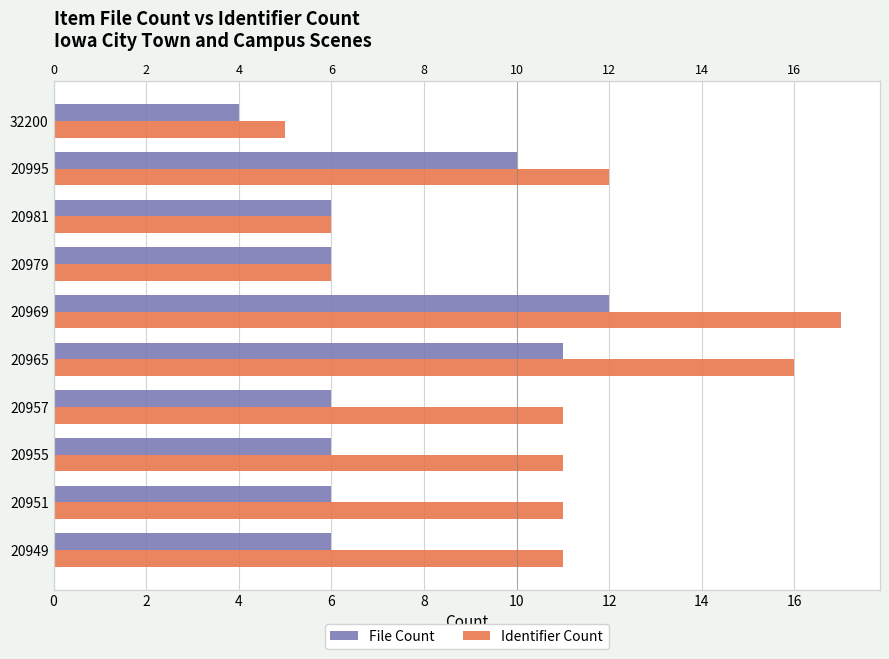

Does the chart contain any negative values?

No